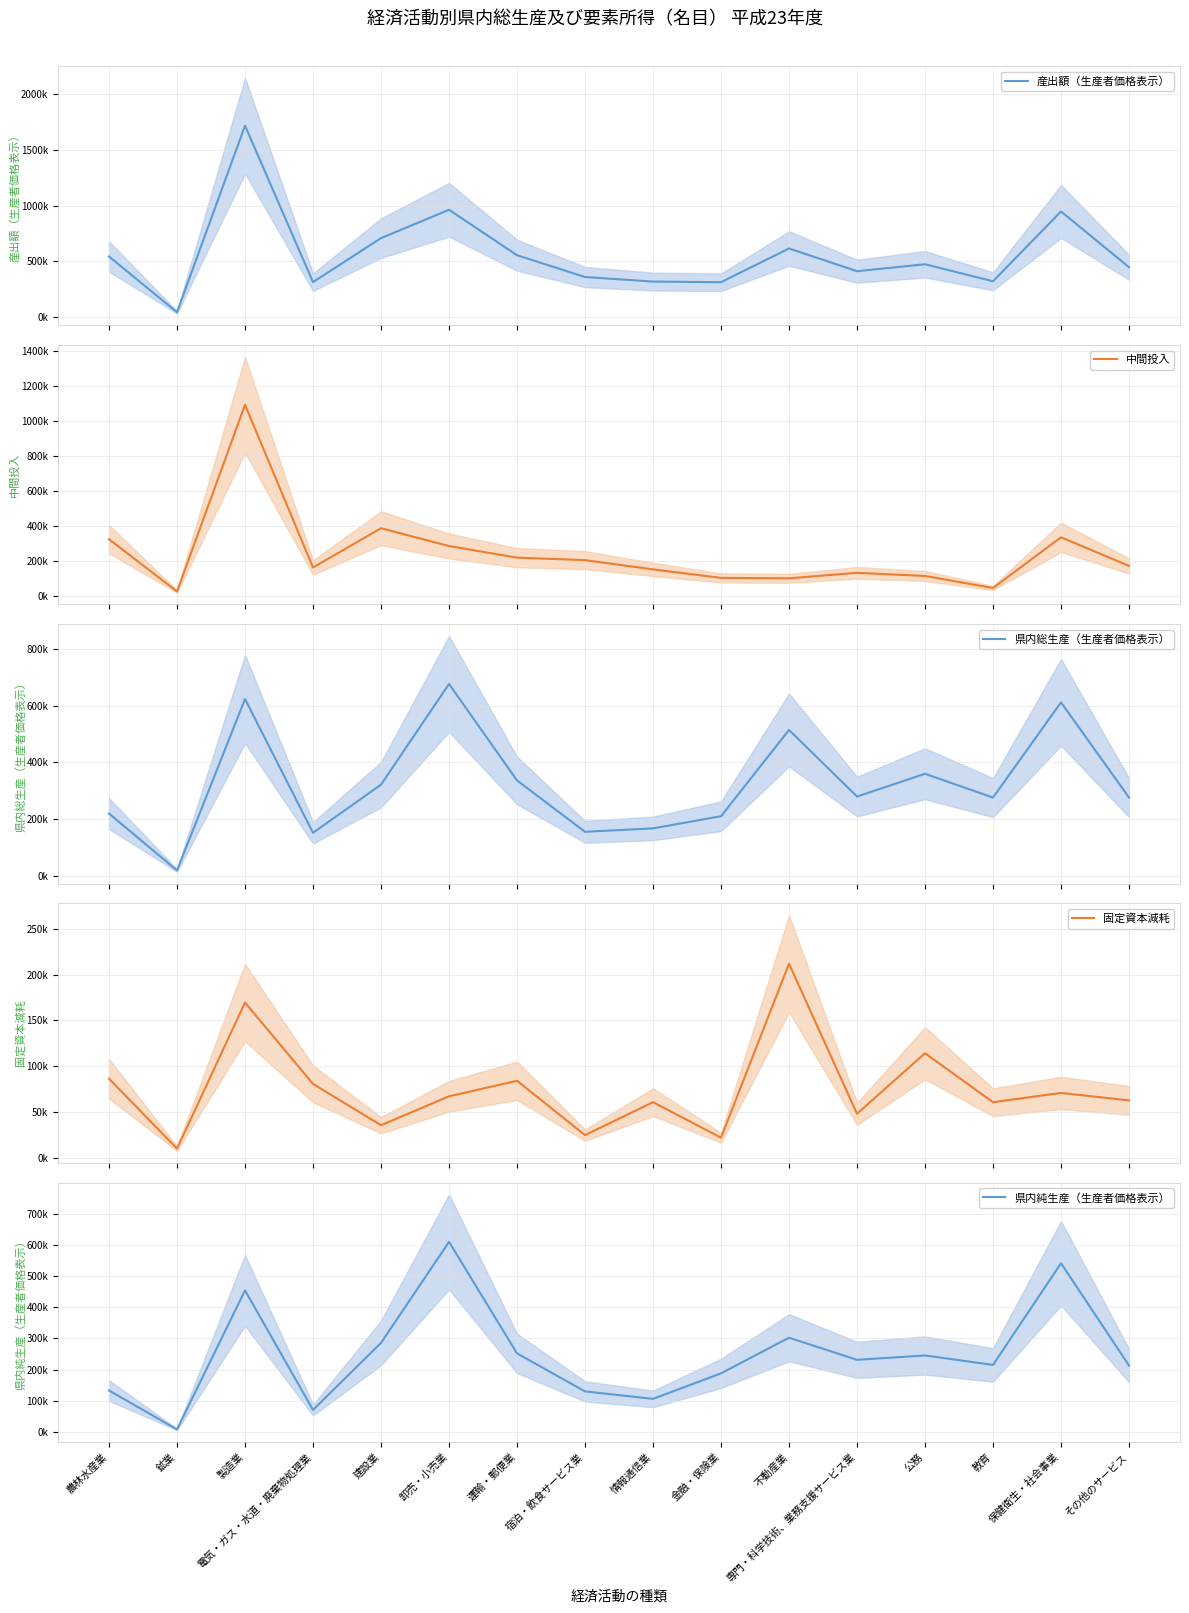

What position from the left is 金融・保険業?

10